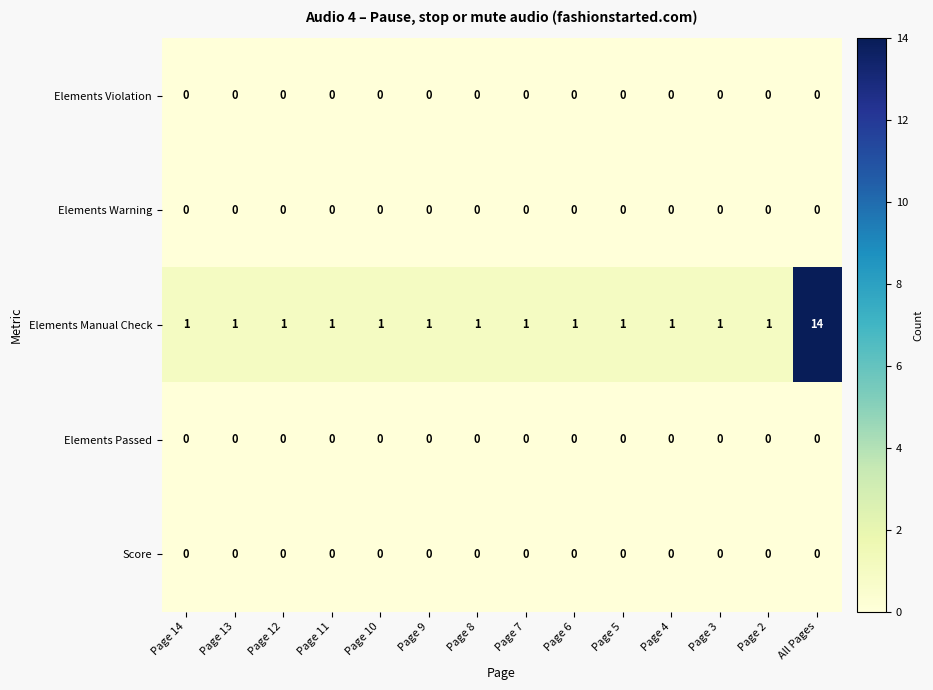

What is the total value across all series at Page 10?

1